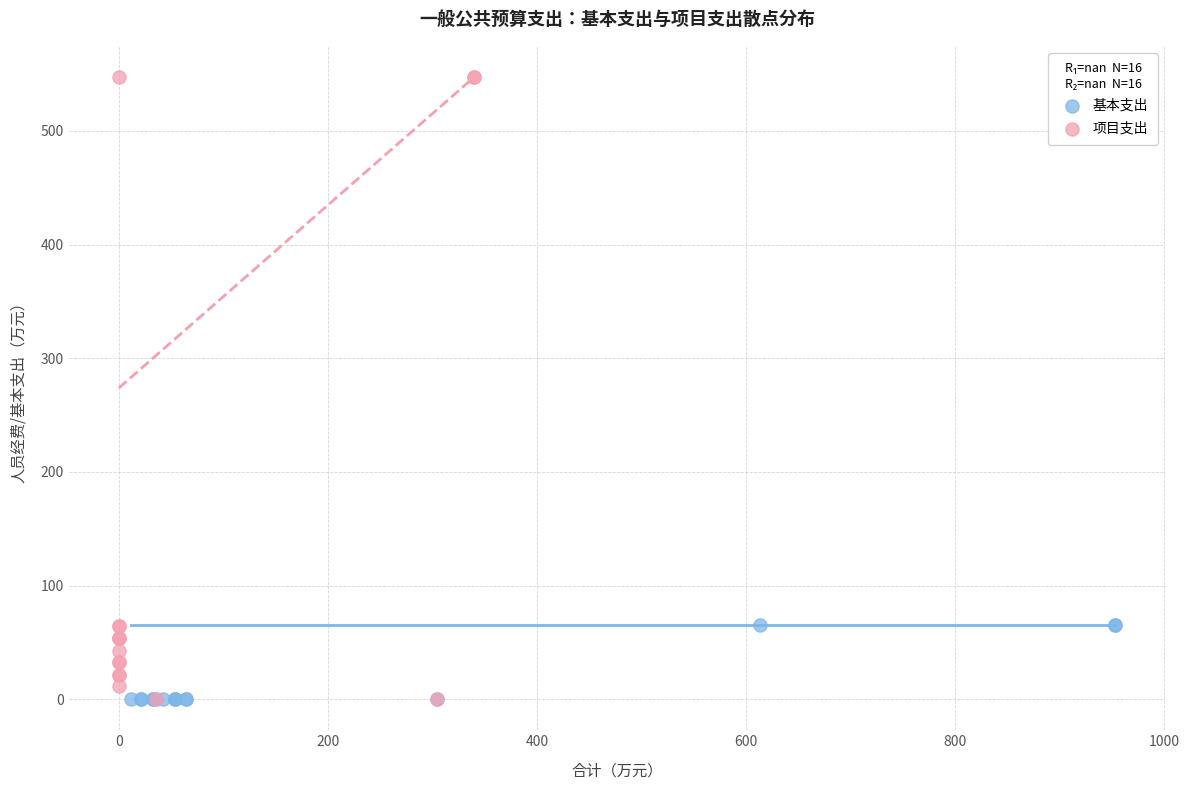

Which series contains the highest Y value?

项目支出